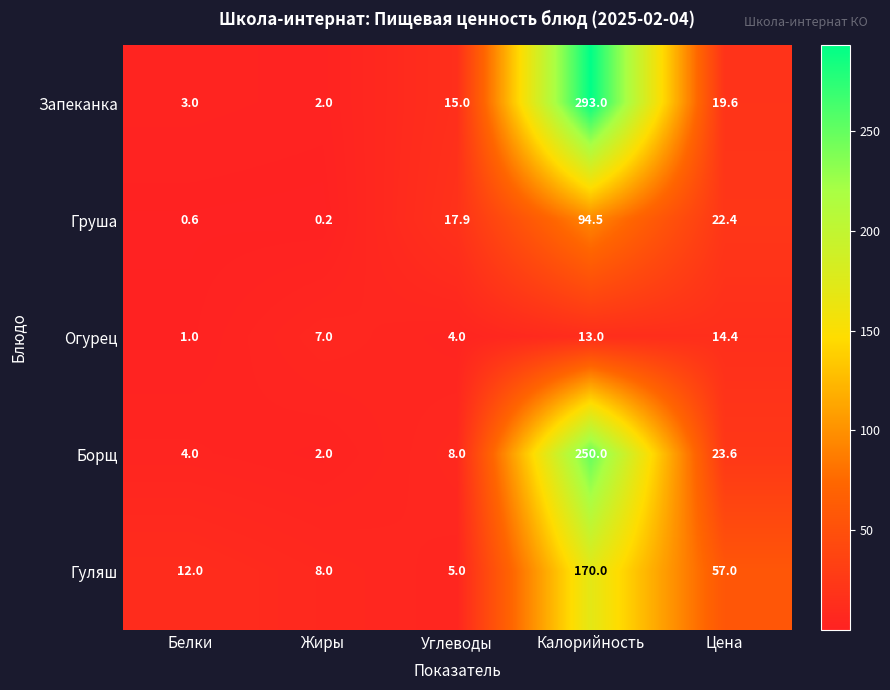

What is the difference between the second highest and minimum values in the Огурец series?

12.0